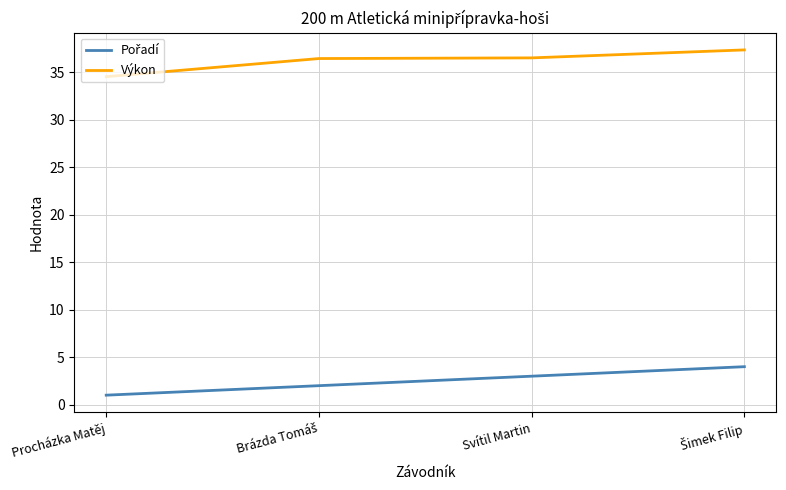

What is the difference between the Výkon values at Svítil Martin and Procházka Matěj?

2.0